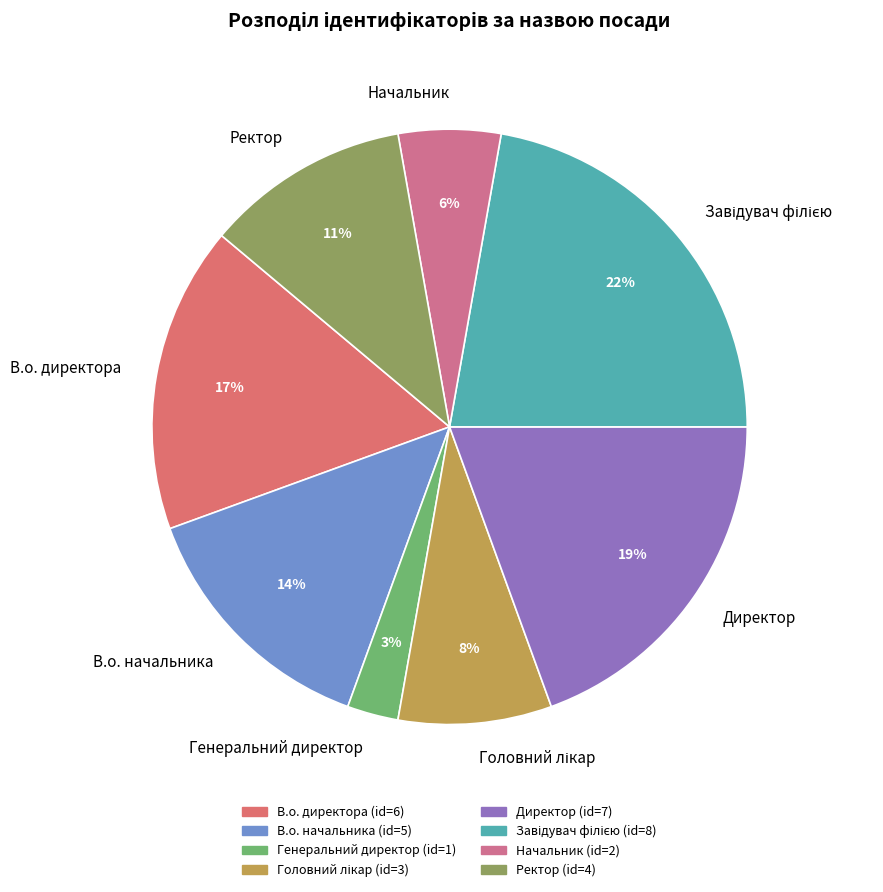

How many slices are in this pie chart?

8